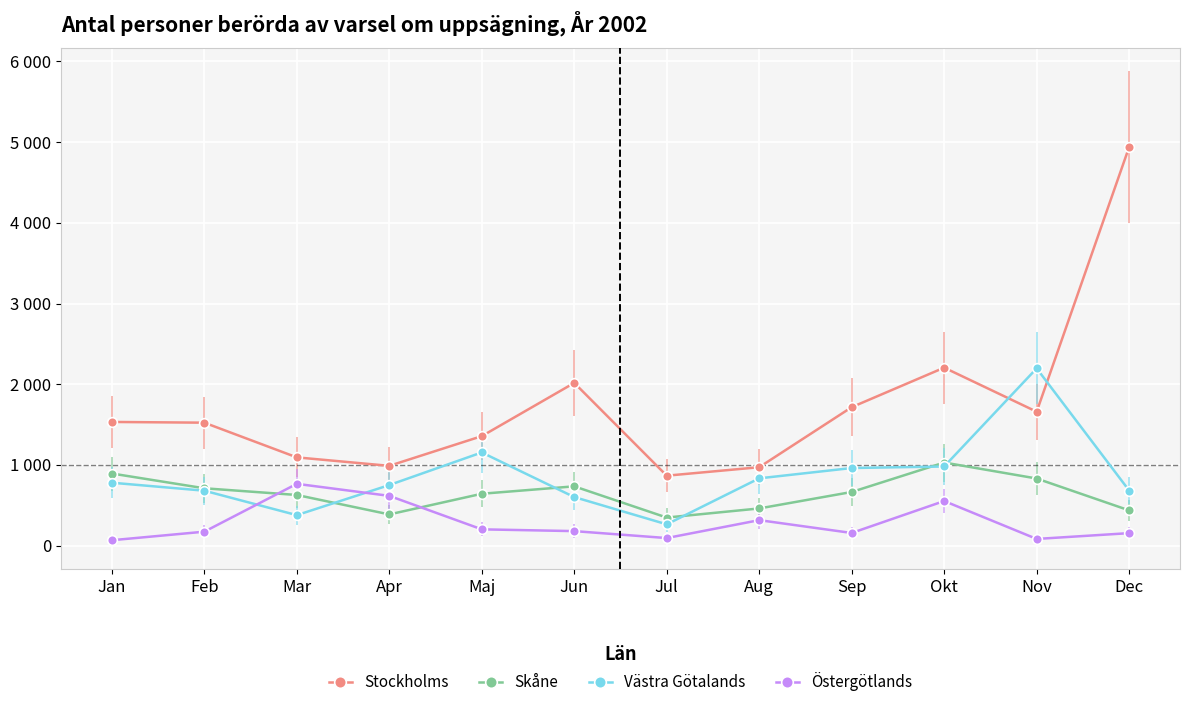

Where is the first local minimum for Stockholms?

Apr